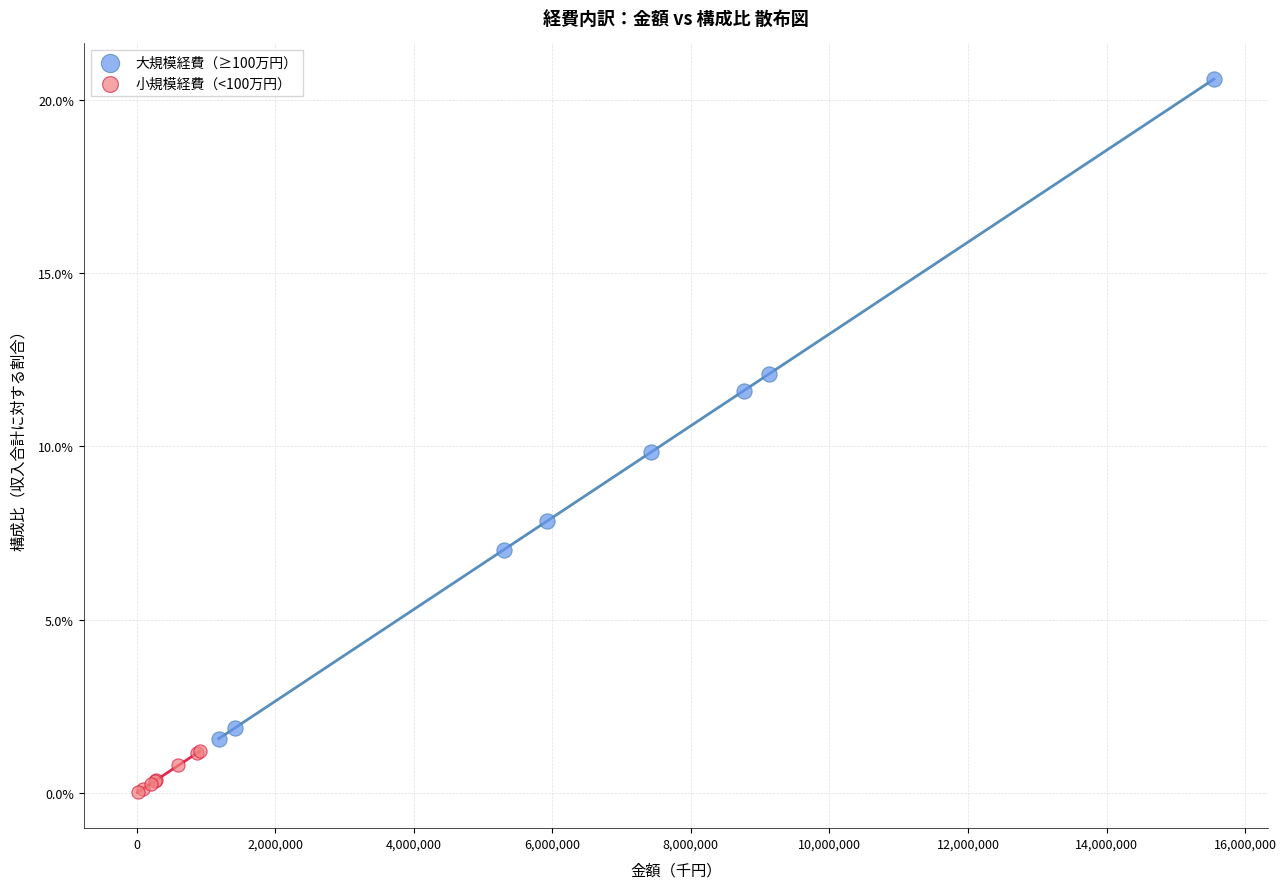

Which series has the widest spread of Y values?

大規模経費（≥100万円）